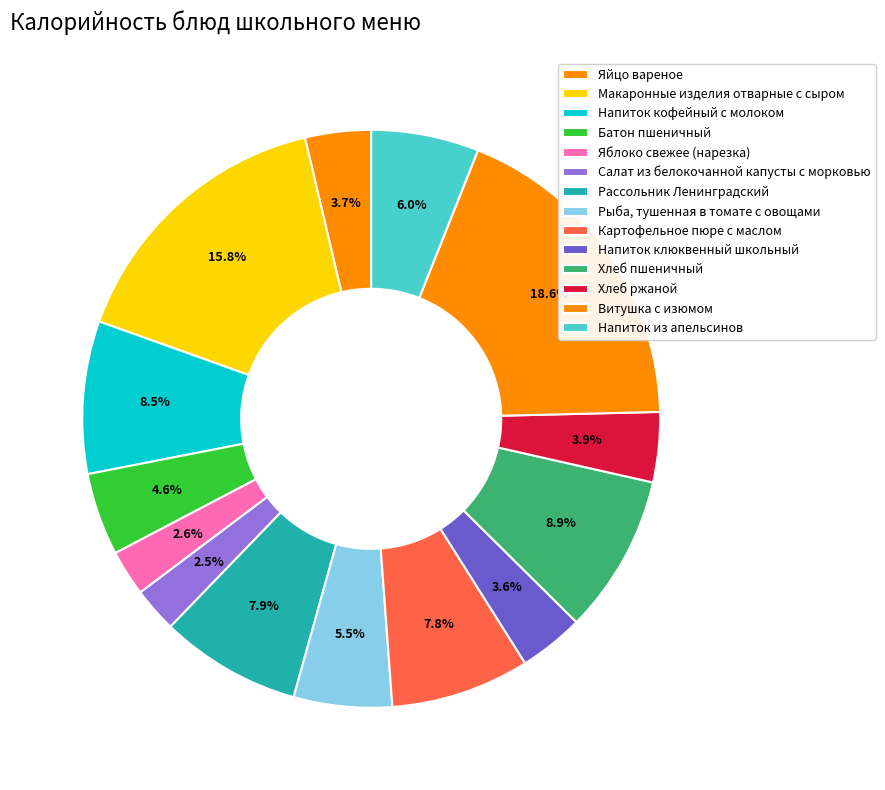

Count the number of slices in the pie.

14